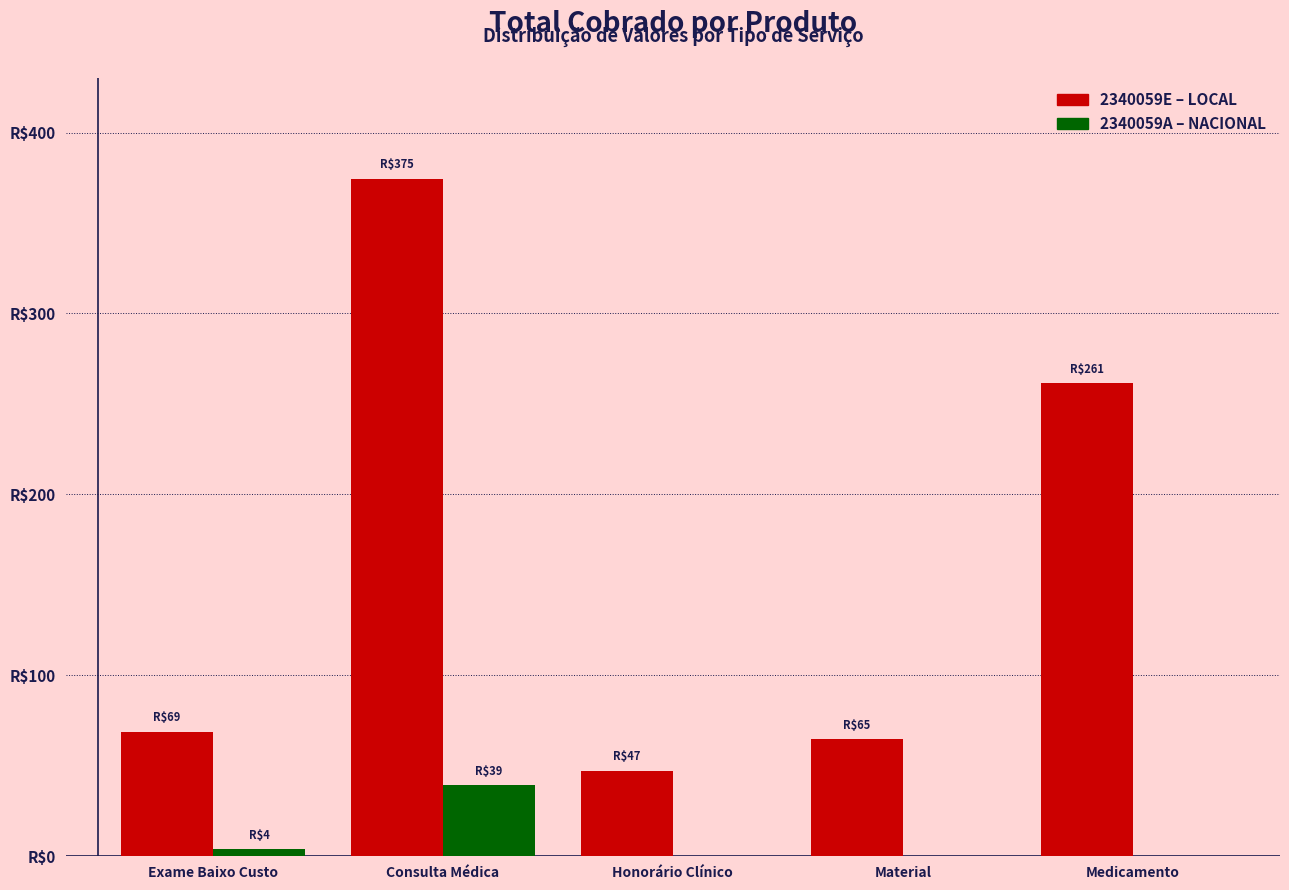

Are the bars horizontal?

No